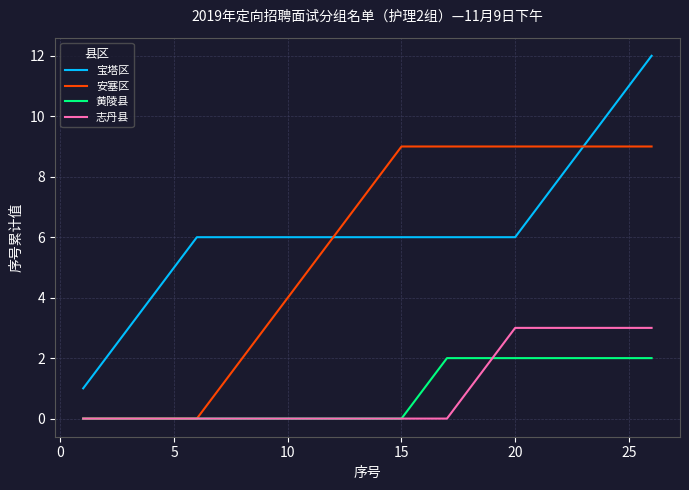

What is the maximum value shown in the chart?

12